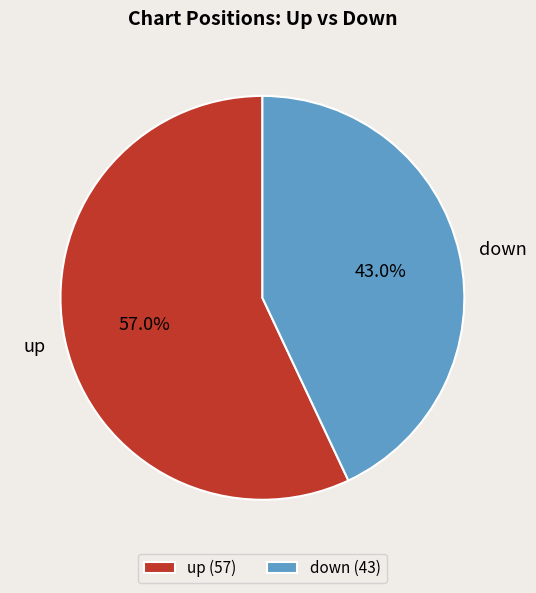

To the nearest percent, what percentage of the pie is up?

57%